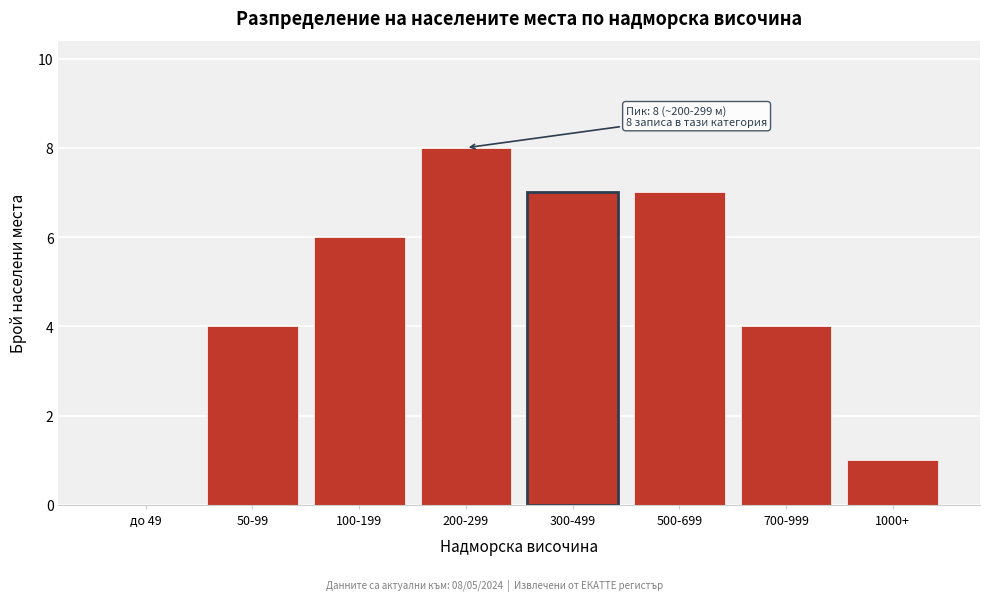

Reading right to left, transcribe all the data shown in this chart.

1000+=1	700-999=4	500-699=7	300-499=7	200-299=8	100-199=6	50-99=4	до 49=0